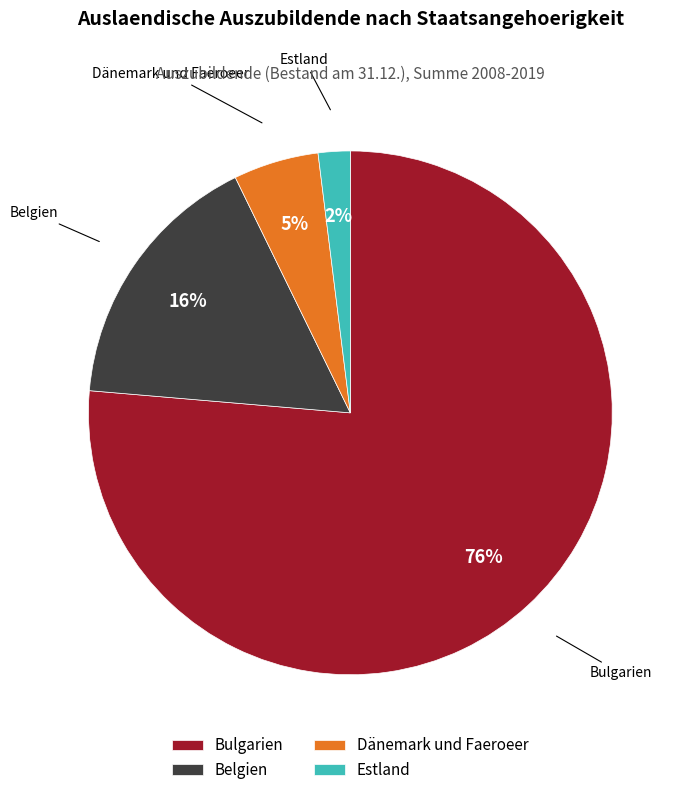

Do Estland and Belgien together represent more than half of the pie?

No